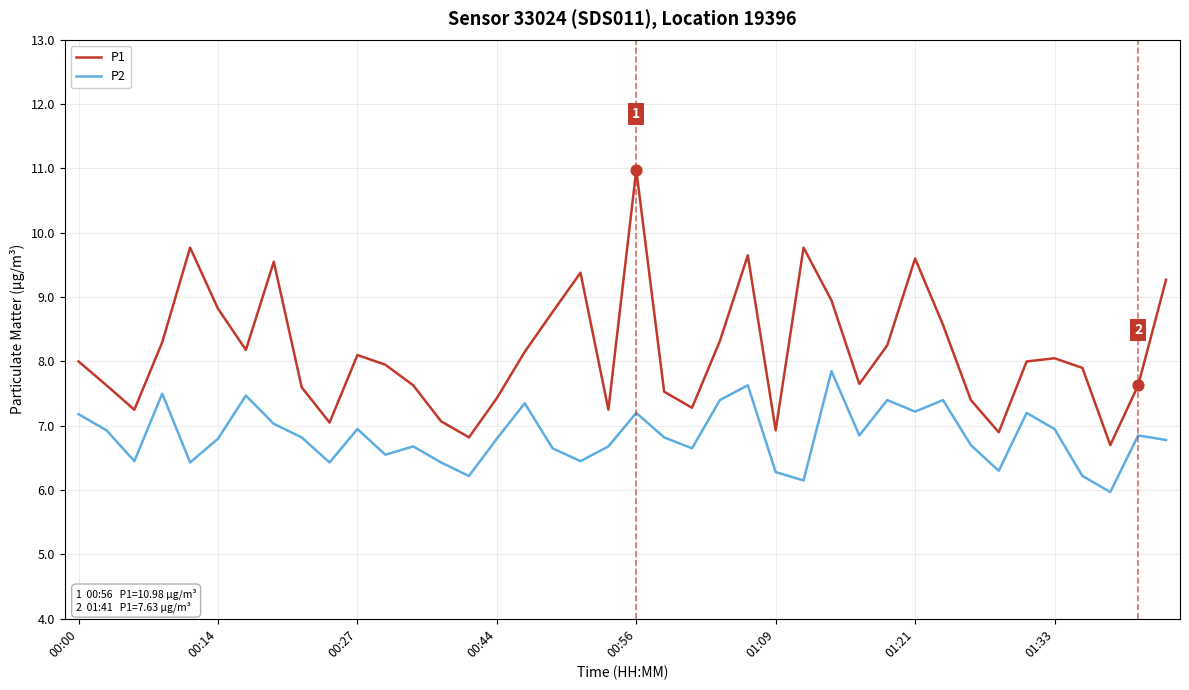

Which series has the widest spread of values?

P1